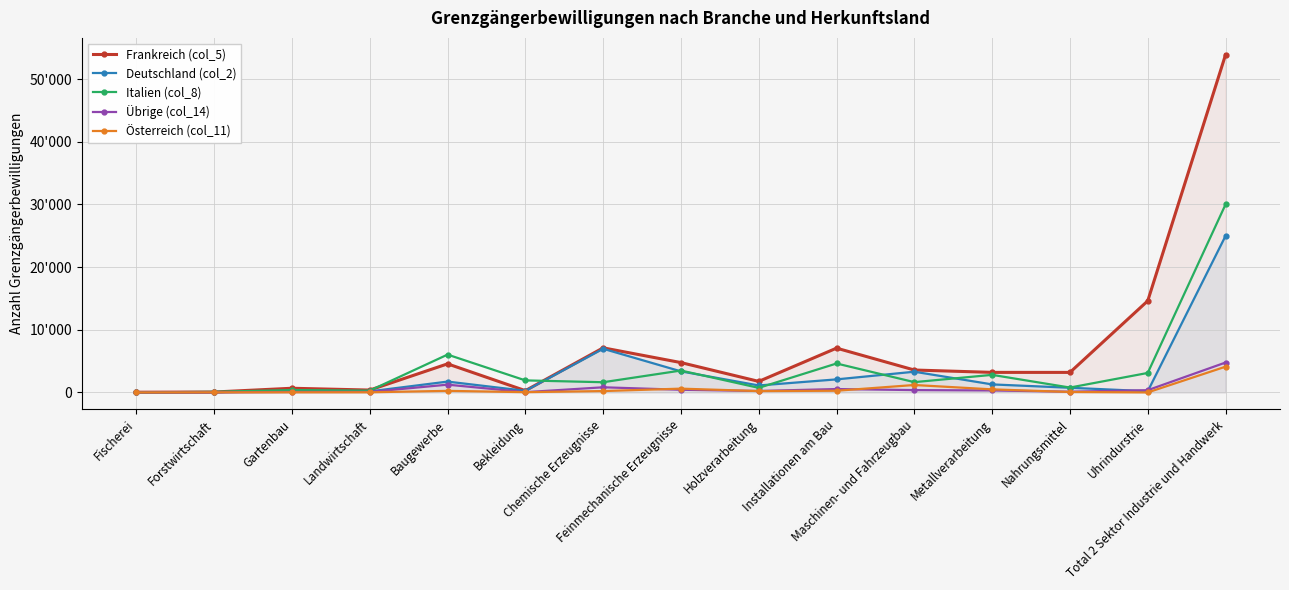

What is the minimum value for Deutschland (col_2)?

1